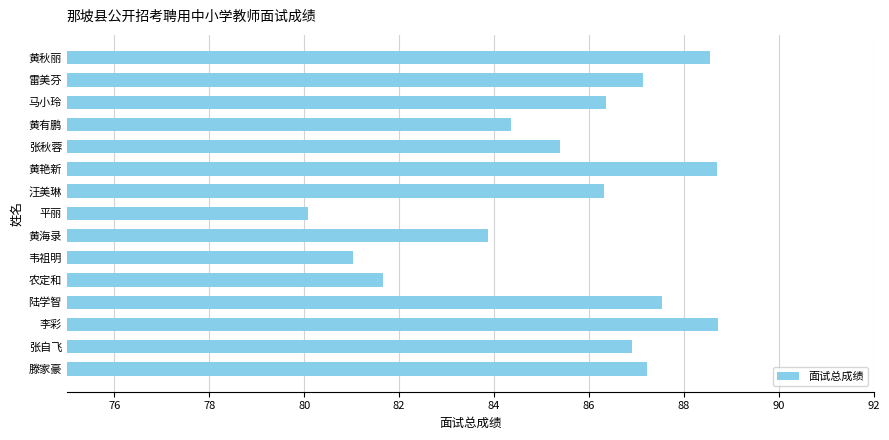

True or false: the data shows 29.0 at 黄有鹏.

False